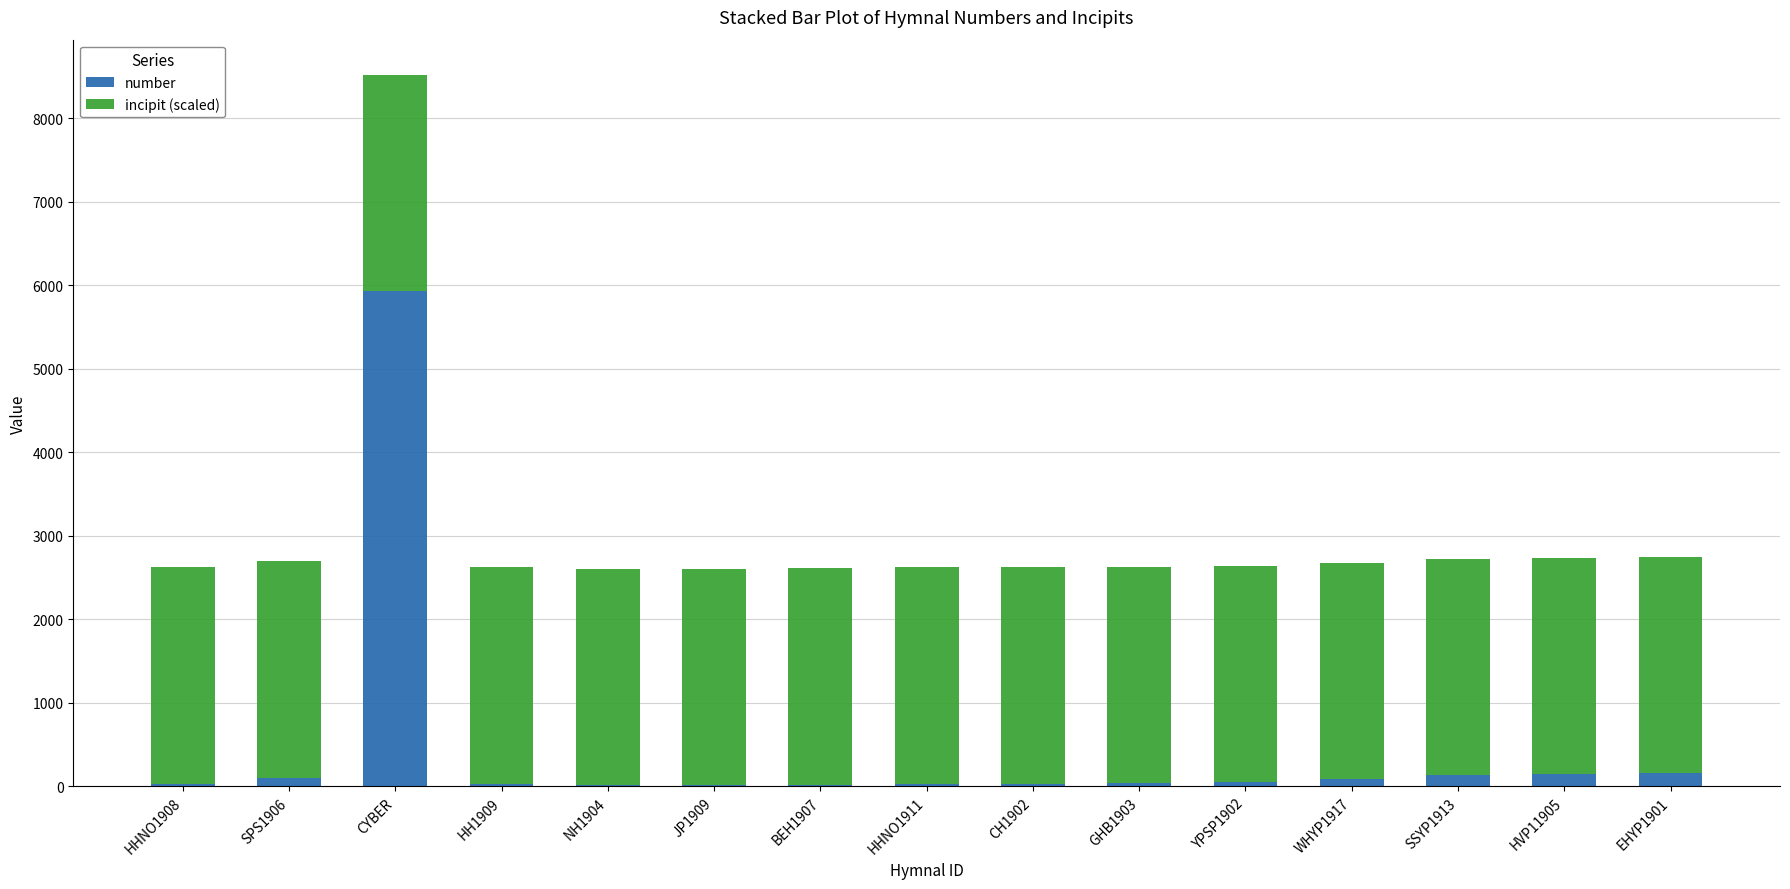

True or false: number has a value of 106.0 at SPS1906.

True